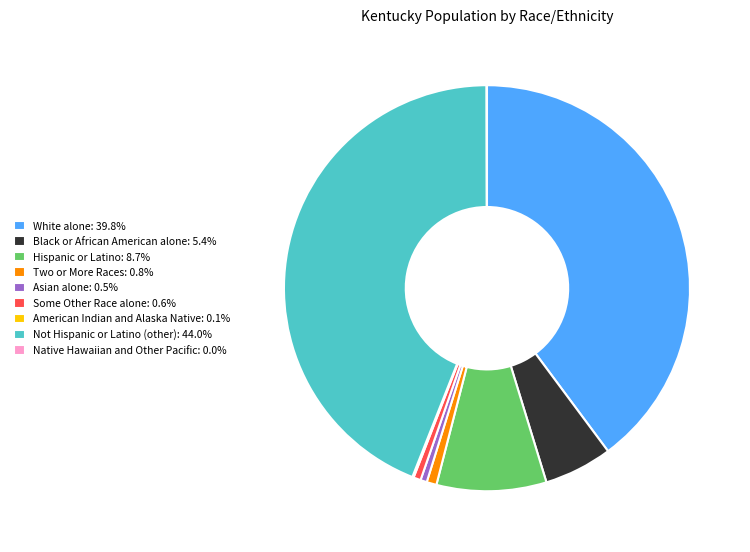

Is the sum of Asian alone: 0.5% and Hispanic or Latino: 8.7% greater than half?

No